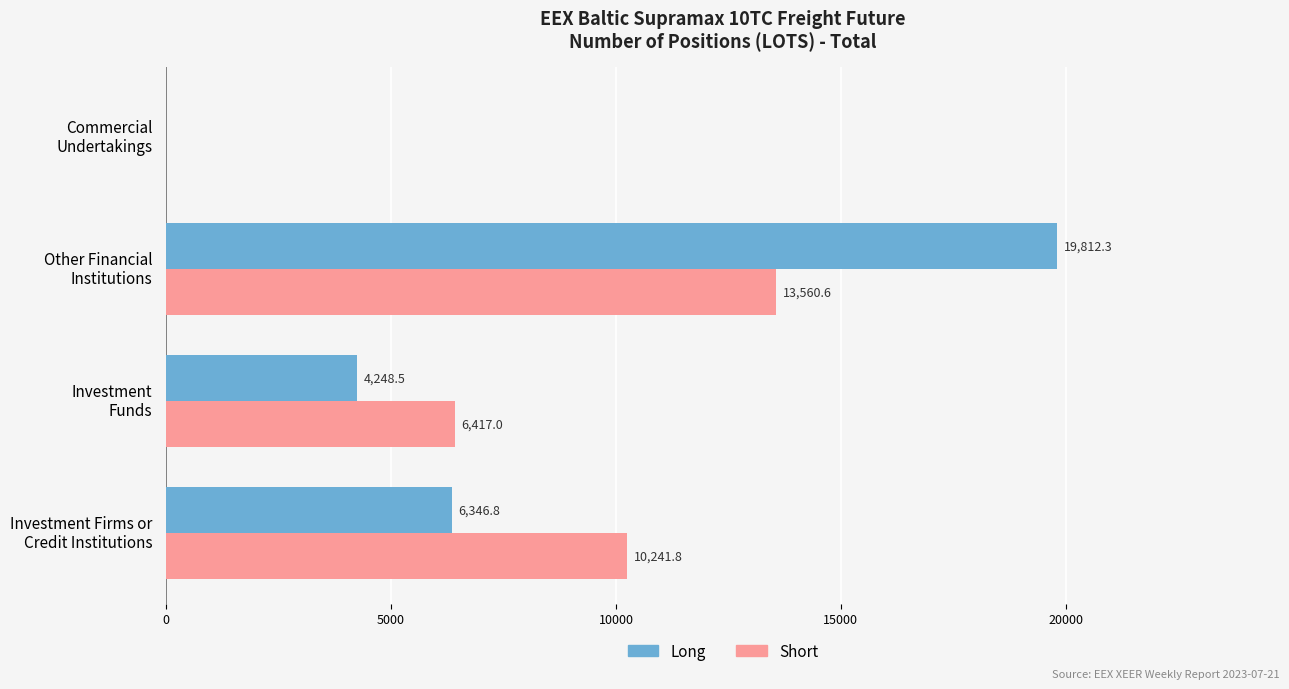

Which series has the largest total across all categories?

Long